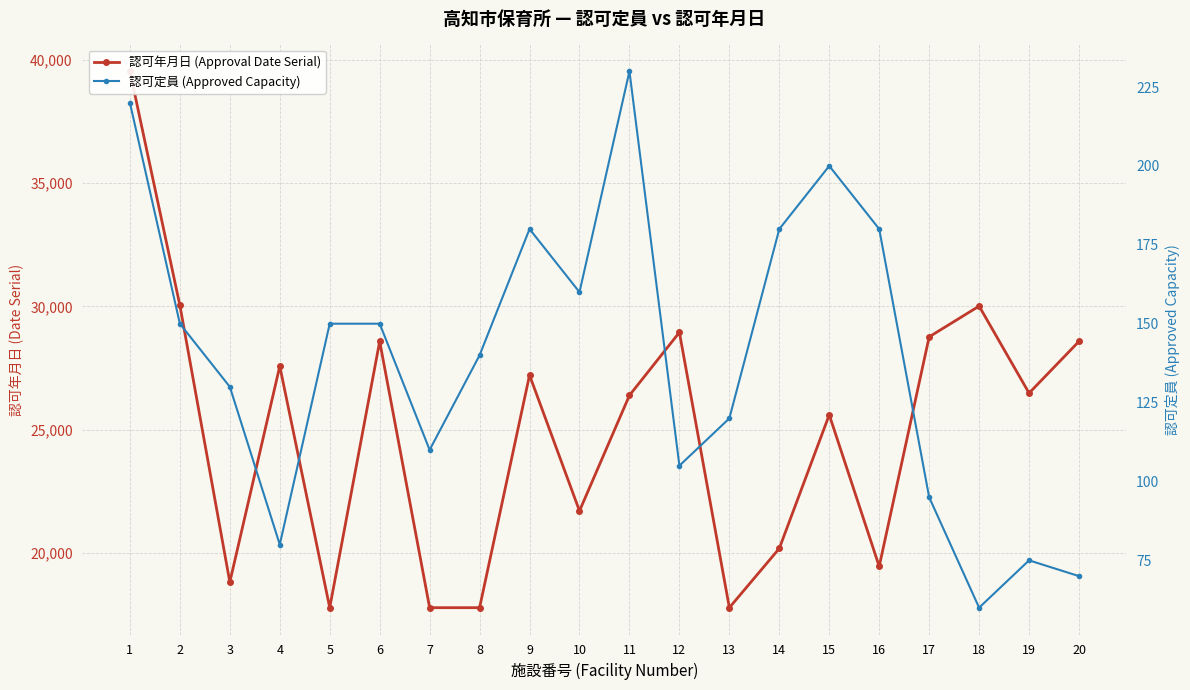

Read the 認可年月日 (Approval Date Serial) value at 6, to the nearest 50.

28600